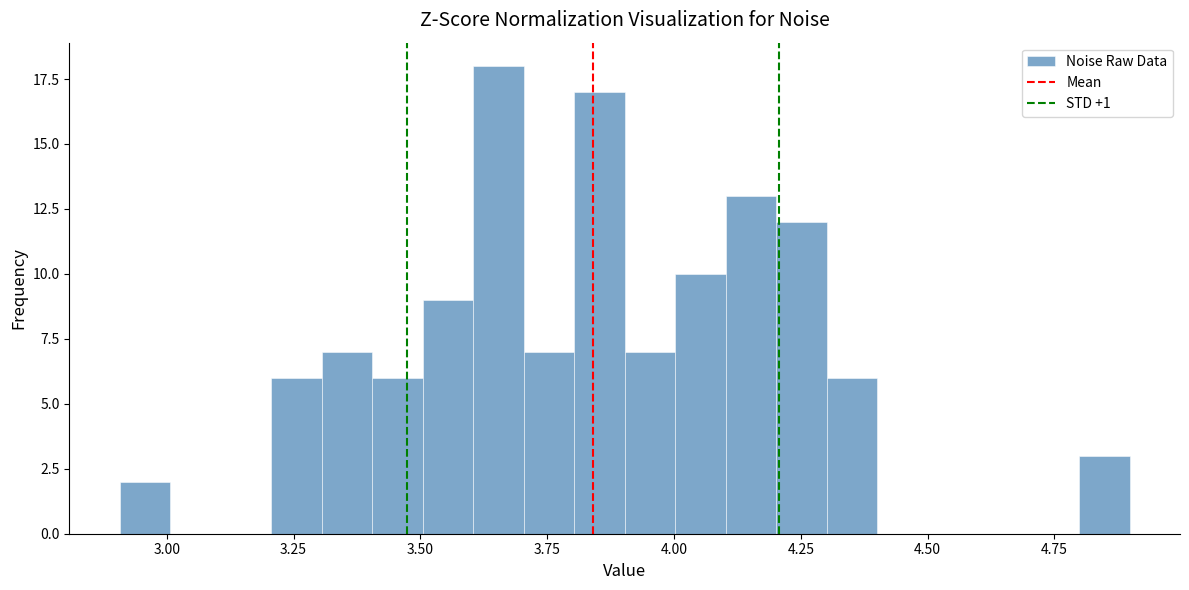

Around what value on the x-axis is the tallest bar? Give the approximate position of its centre, as read against the axis.

3.65